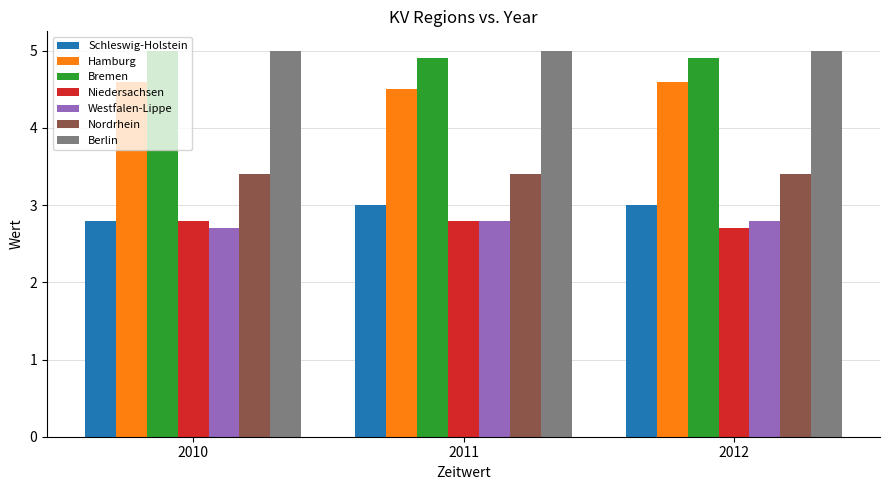

At how many categories does at least one series exceed 3?

3